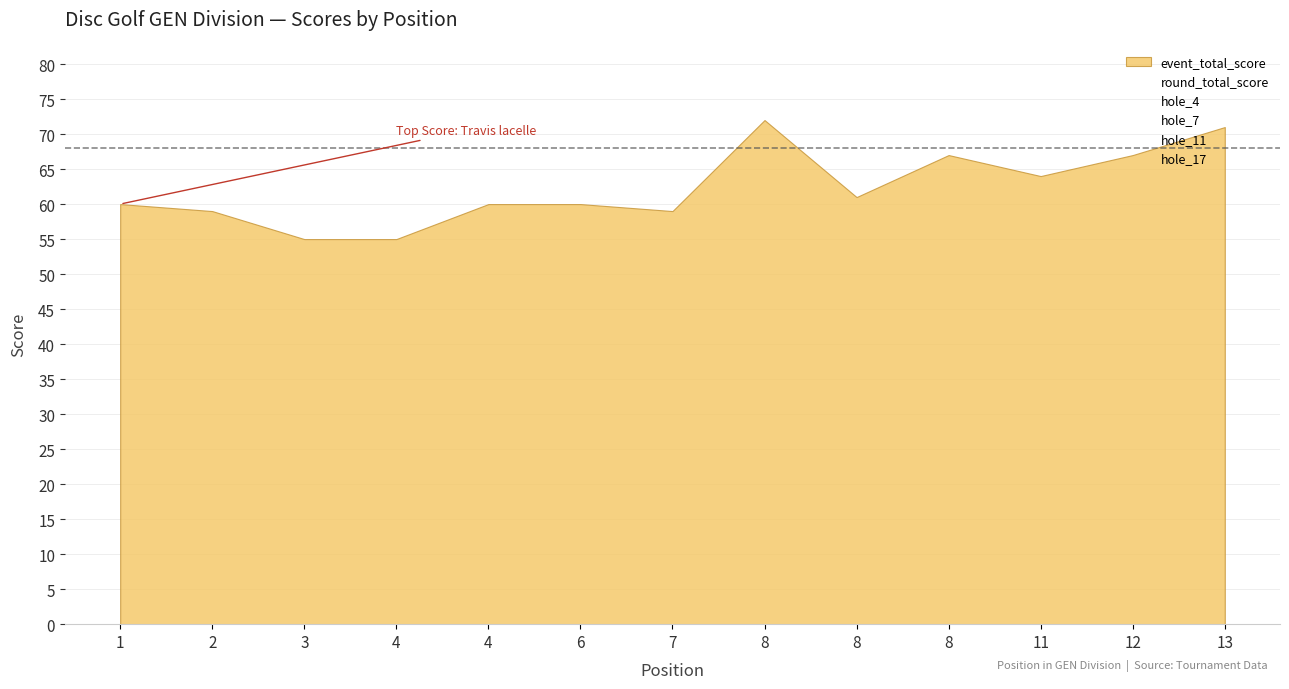

The round_total_score series shows 60 at 1. True or false?

True